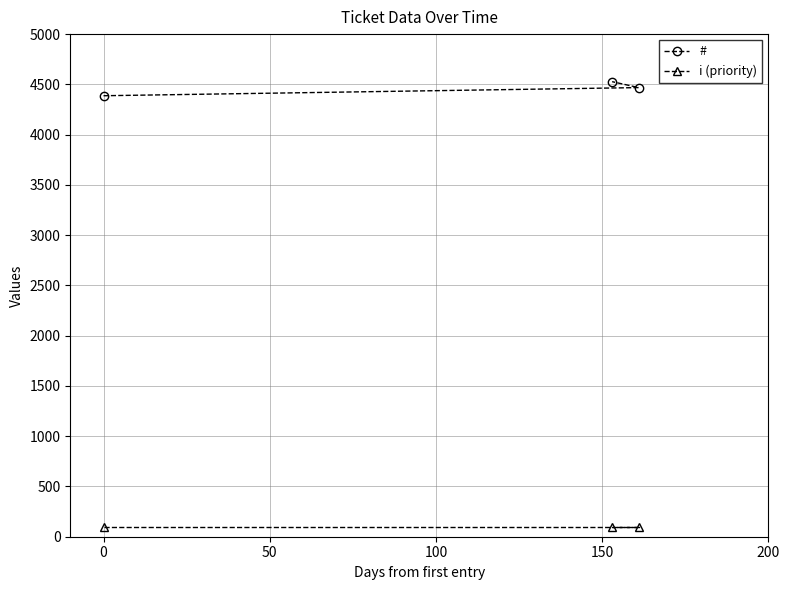

What is the value of the # point at the 2nd from the left?

4527